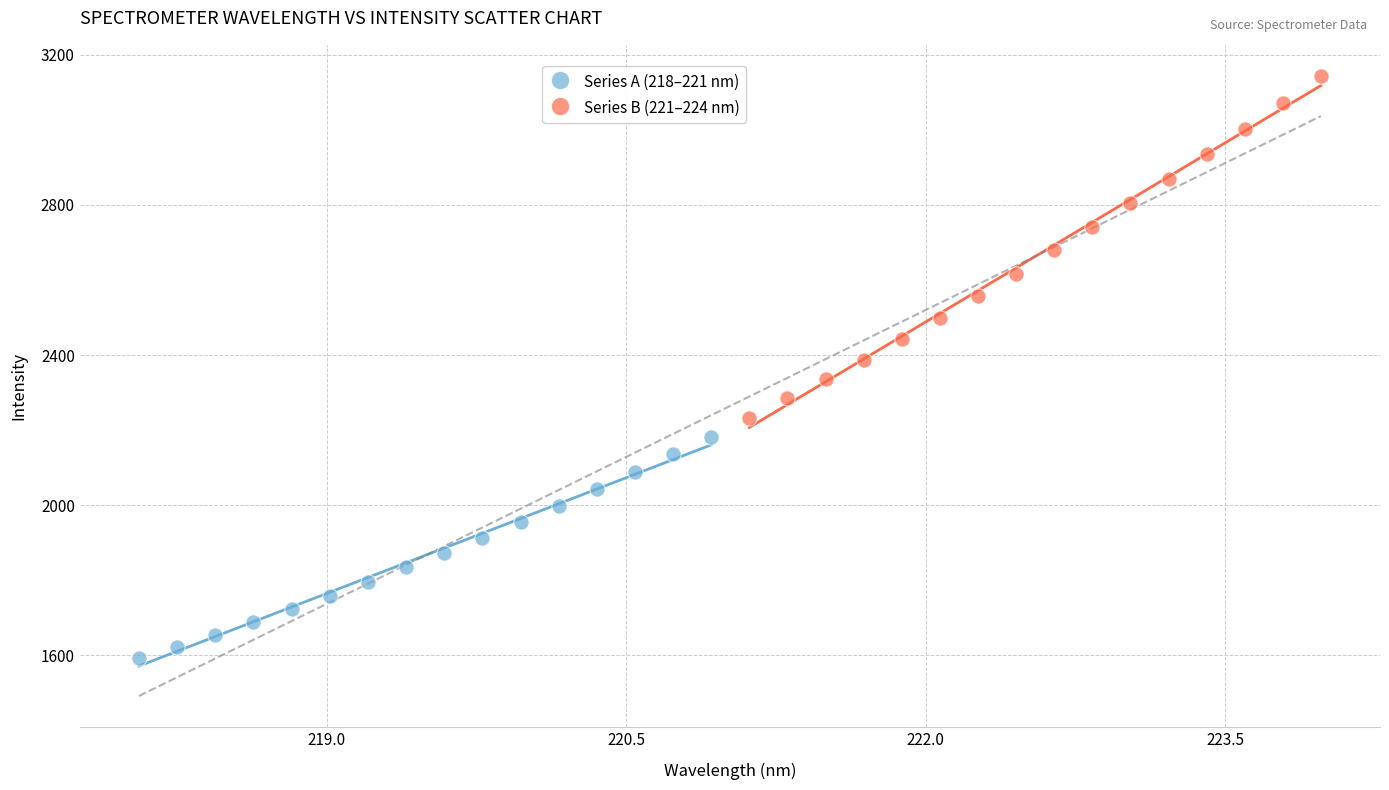

Which series contains the lowest Y value?

Series A (218–221 nm)